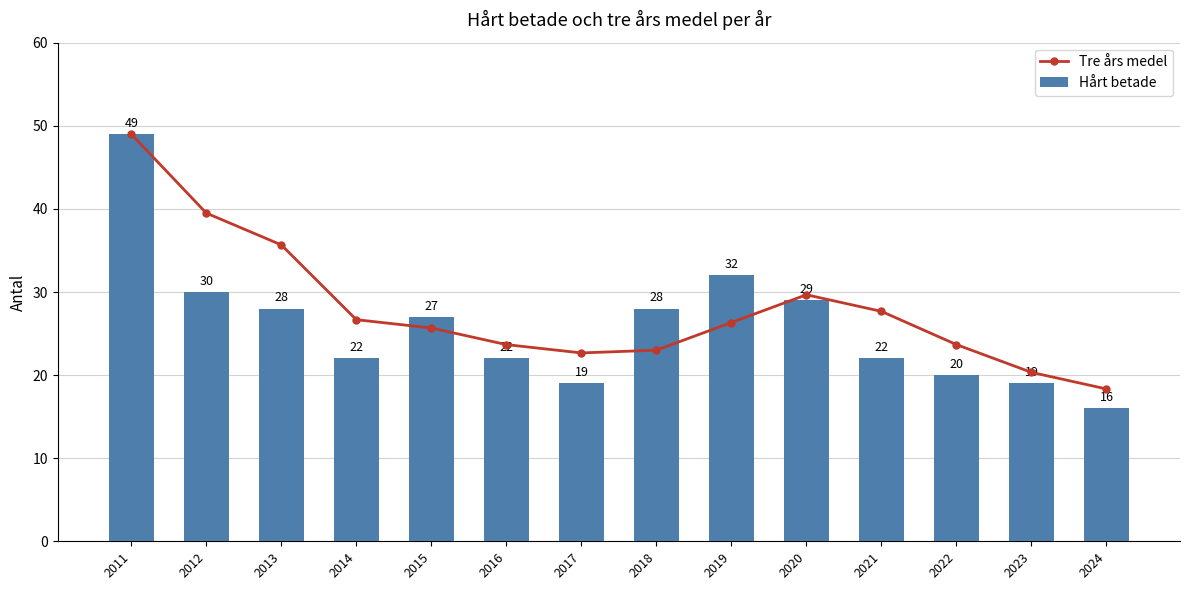

What is the maximum value for Hårt betade?

49